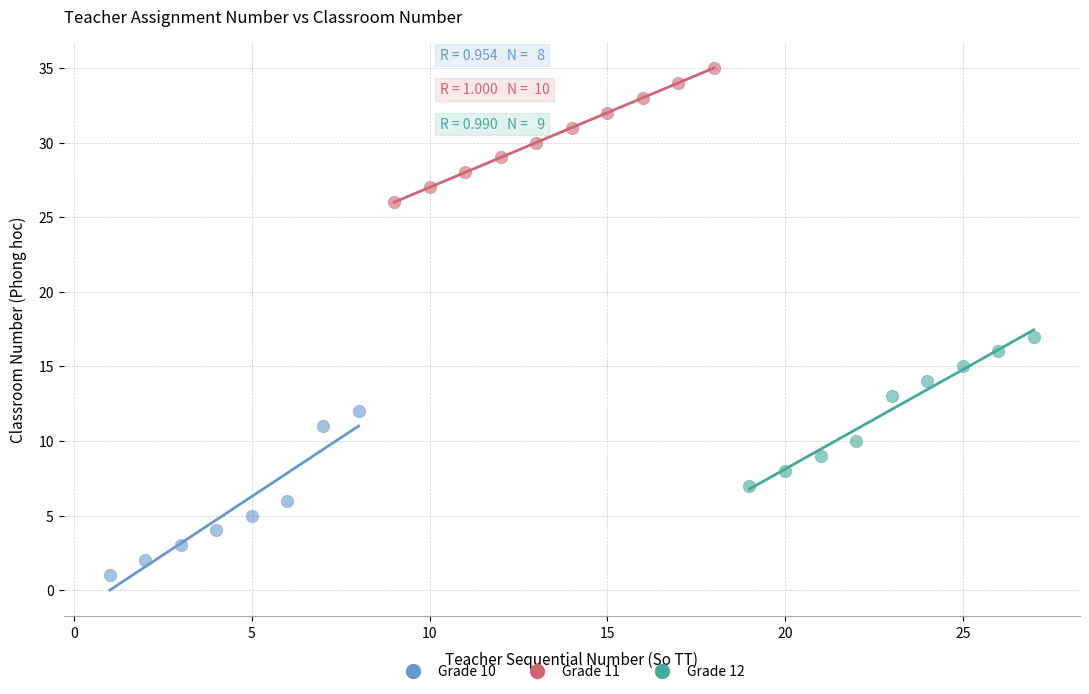

Which series contains the lowest Y value?

Grade 10